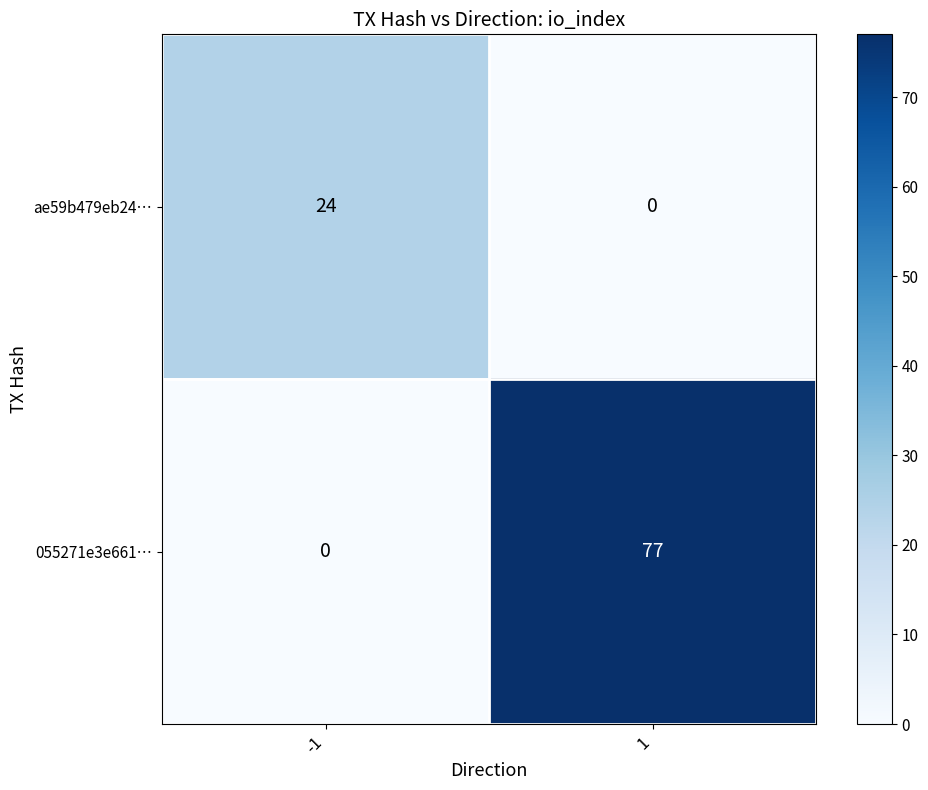

Rank the categories by ae59b479eb24… value from lowest to highest.

1, -1